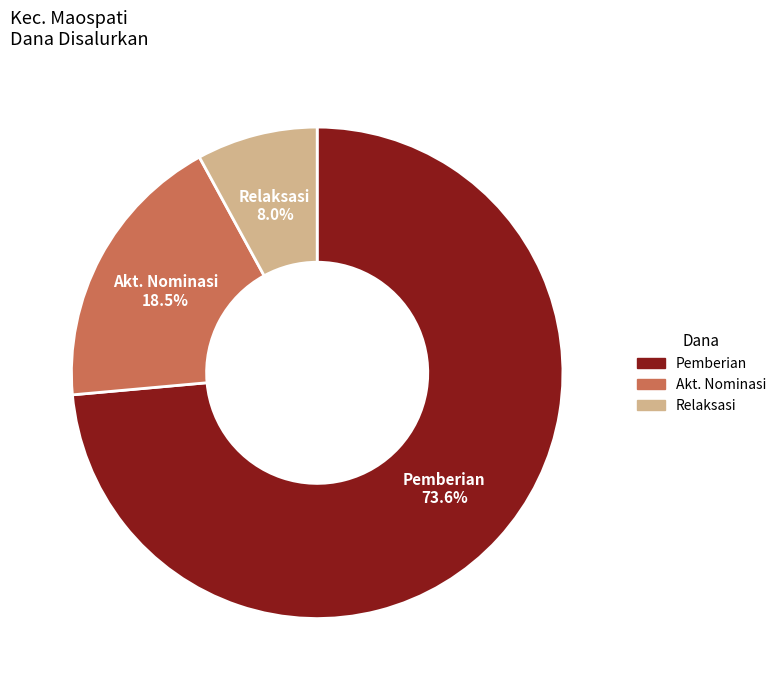

To the nearest percent, what is the difference between the largest and smallest slice percentages?

66%